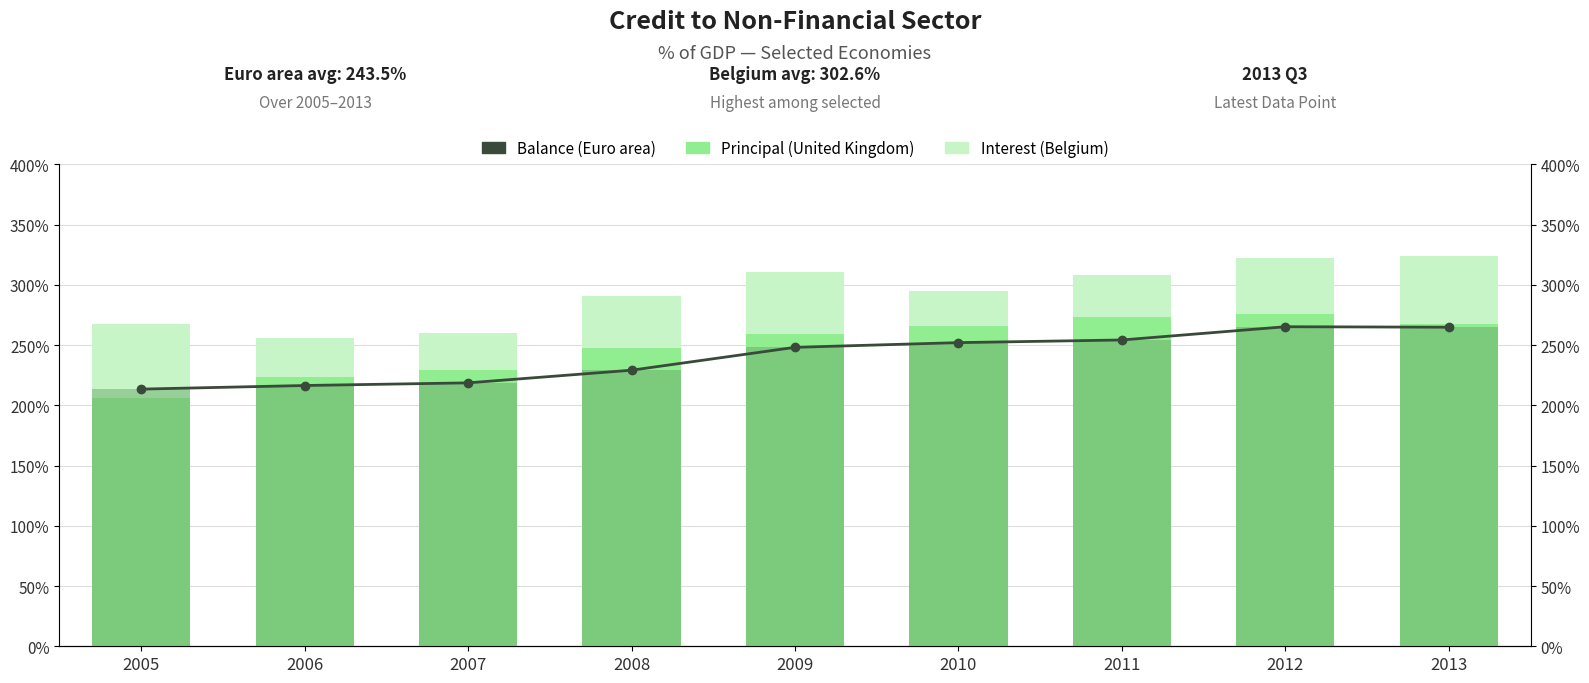

Reading left to right, transcribe all the data shown in this chart.

Interest: 267.8	255.8	260.3	290.5	310.6	295.1	308.3	322.6	324.2
Principal: 206.1	223.9	229.6	247.8	259.4	266.1	273.6	275.7	267.9
Balance: 213.5	216.5	218.7	229.2	248.2	252.1	254.3	265.3	264.9